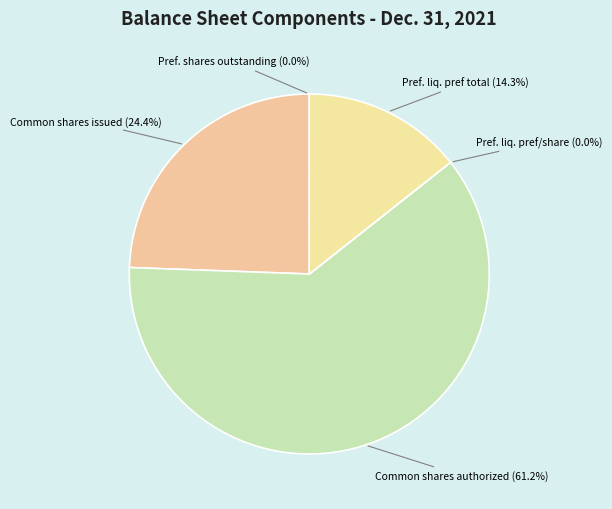

Which slice is the largest?

Common stock, shares authorized